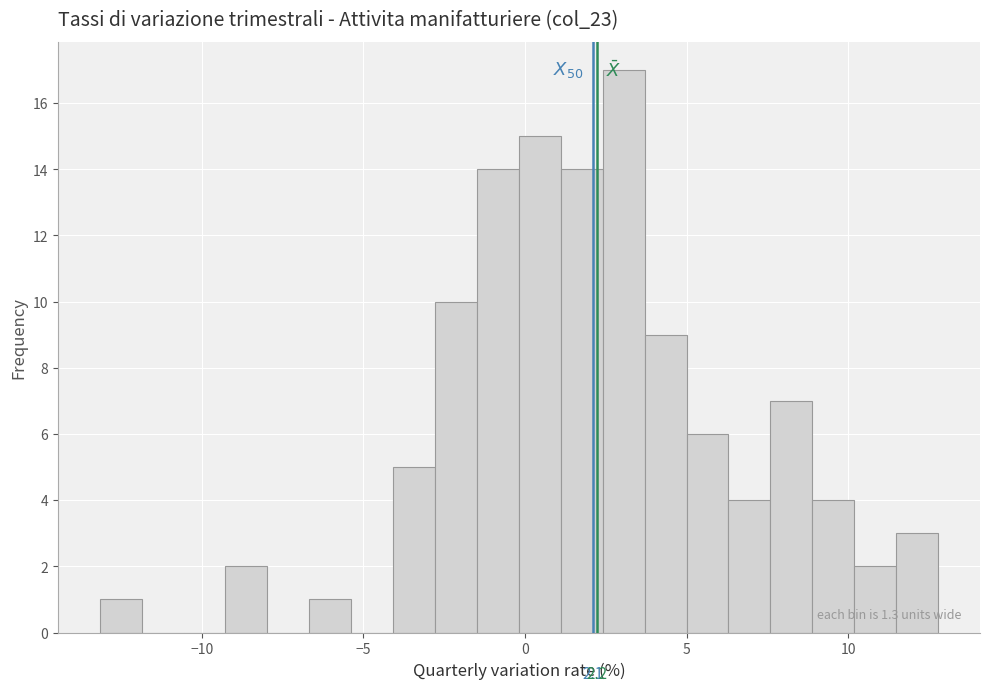

Read against the x-axis, roughly where is the centre of the tallest bar?

3.0